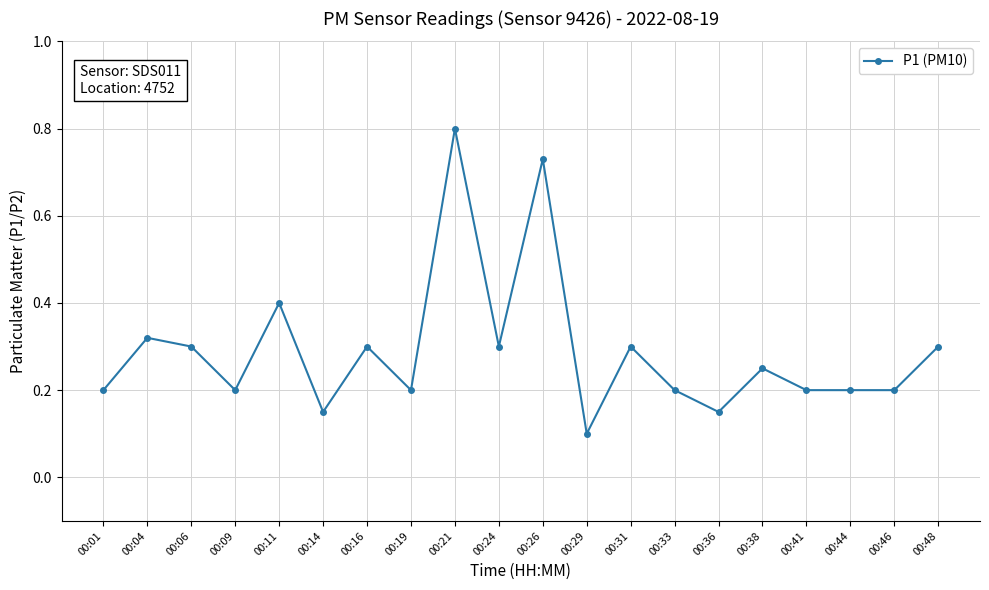

The value at 00:19 is 0.3. True or false?

False